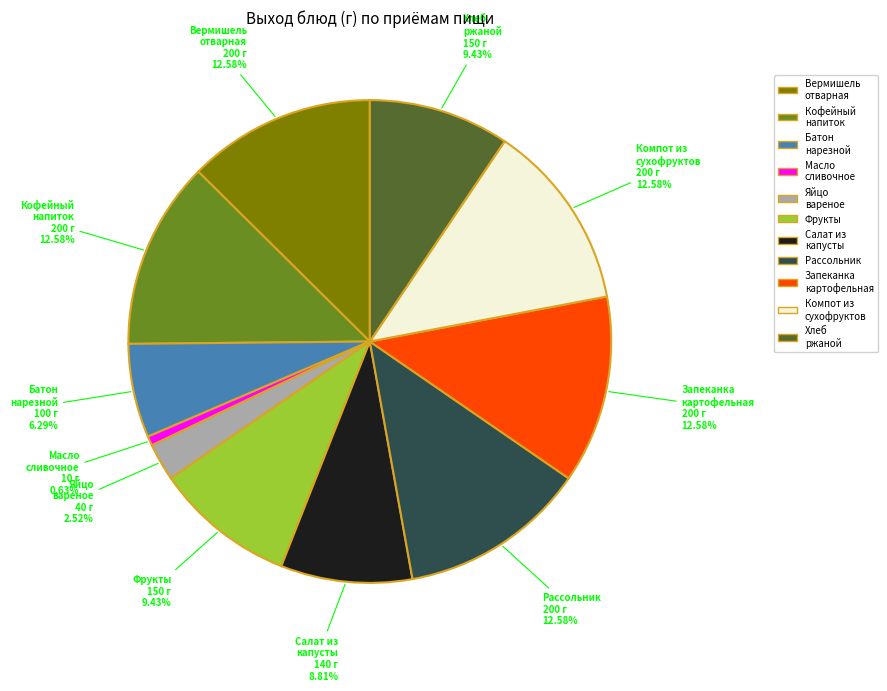

What is the ratio of the value at Салат из капусты to the value at Масло сливочное?

14.0